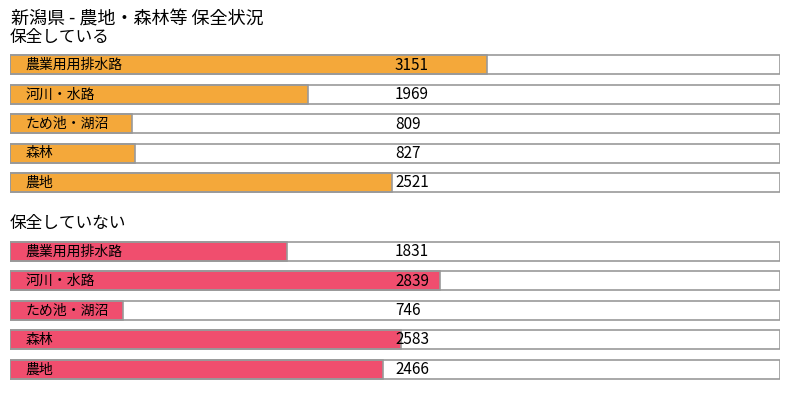

What is the difference between the 保全していない values at 河川・水路 and 農地?

373